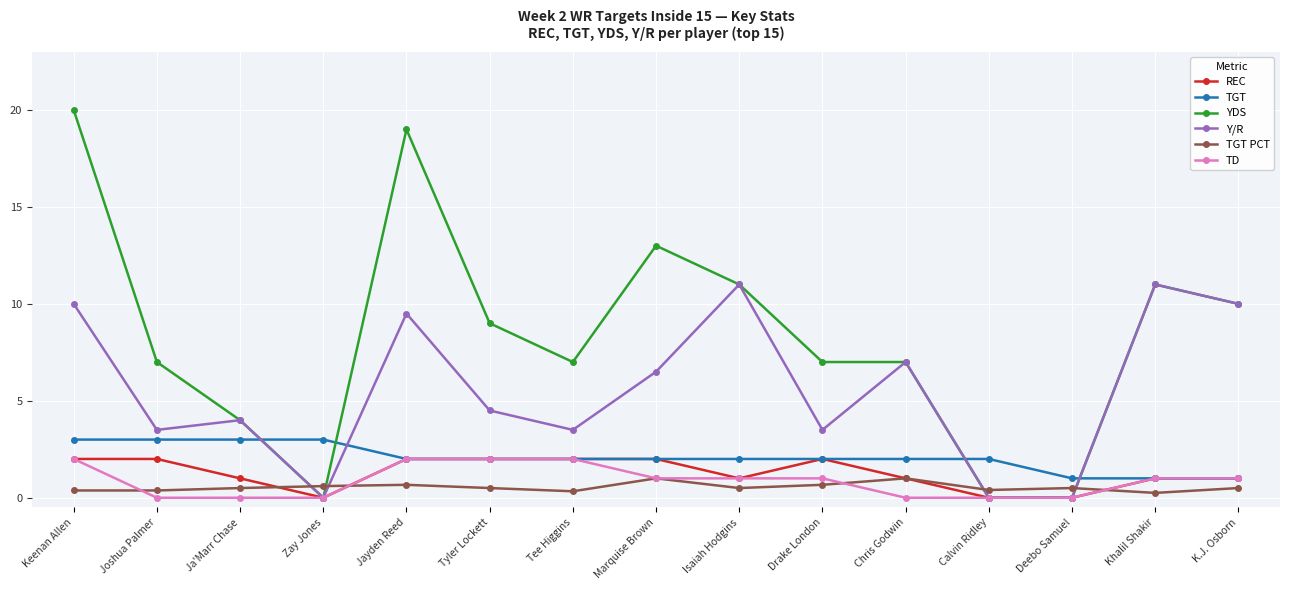

How many TGT values are between 2 and 3?

12